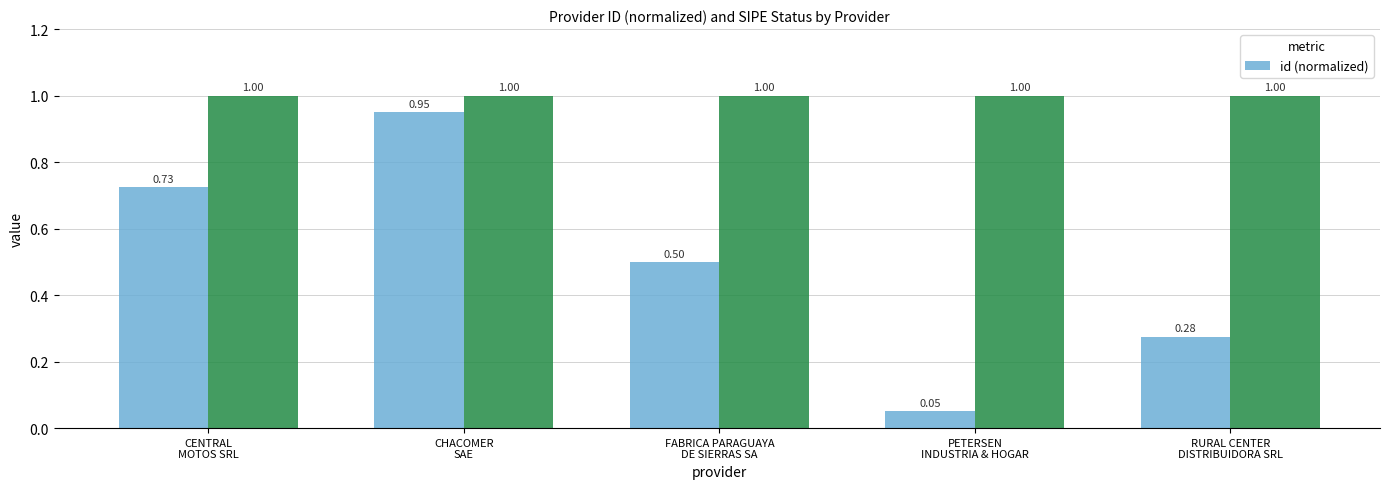

What is the change in value from CENTRAL
MOTOS SRL to PETERSEN
INDUSTRIA & HOGAR?

-0.7